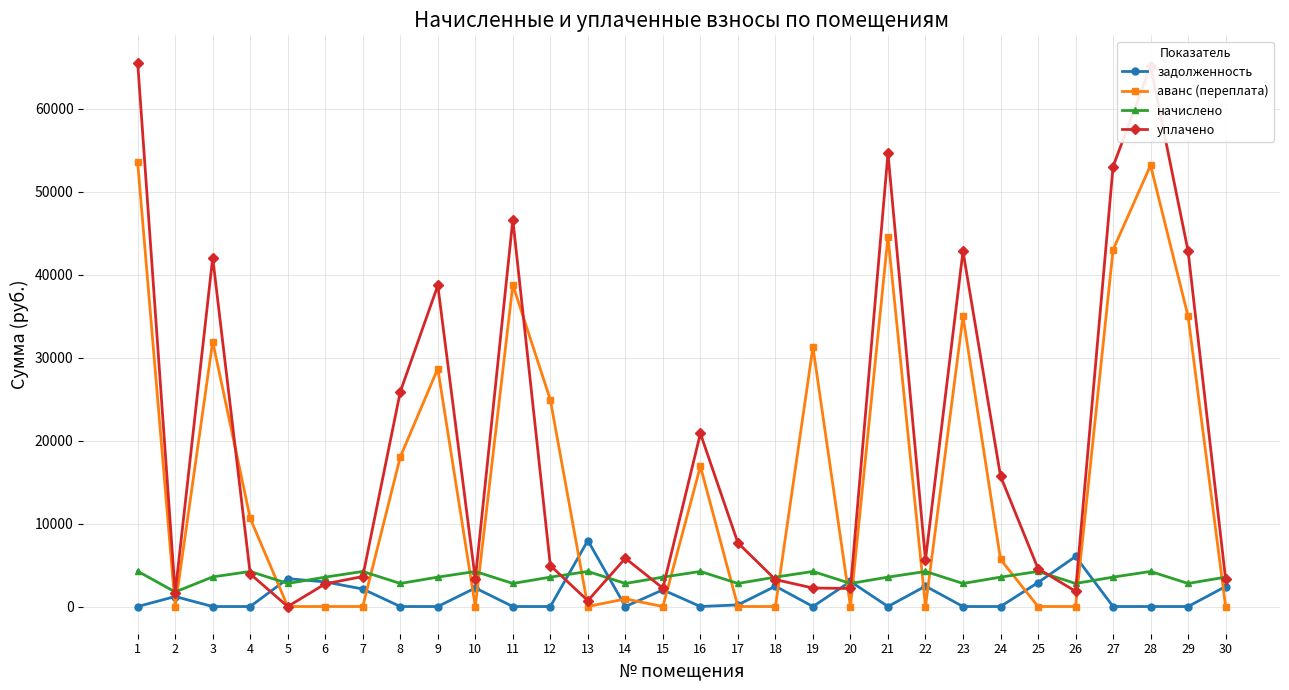

Between 18 and 21, which series saw the biggest shift?

уплачено